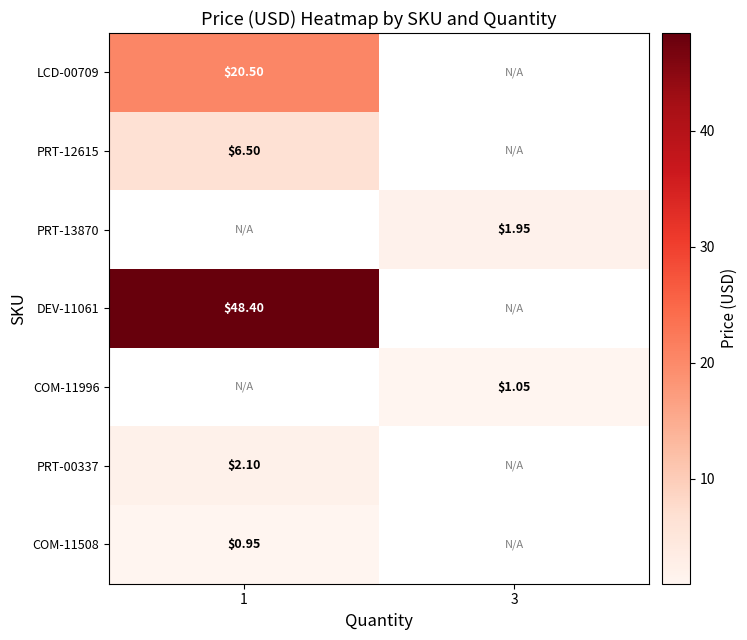

At which category does the chart reach its minimum across all series?

1